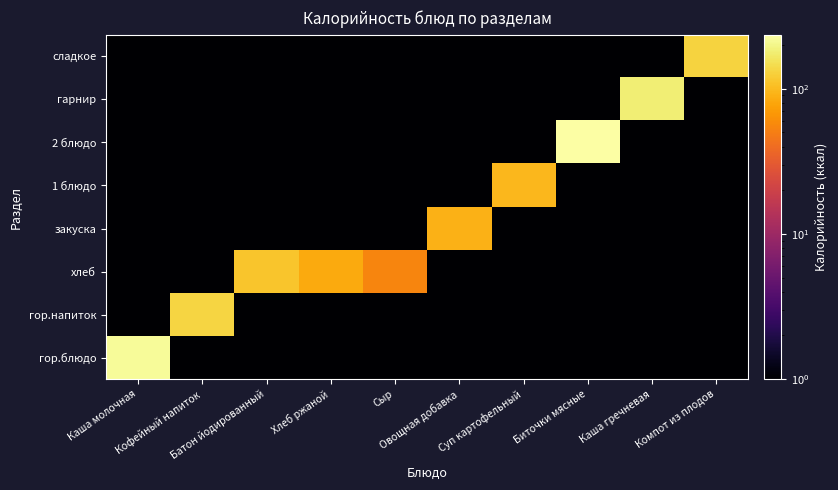

What is the maximum value shown in the chart?

234.9